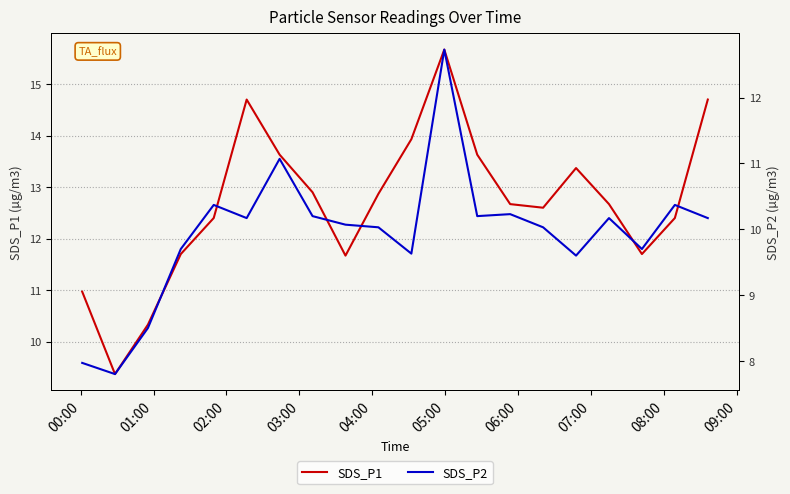

What is the highest value of the SDS_P1 series?

15.7